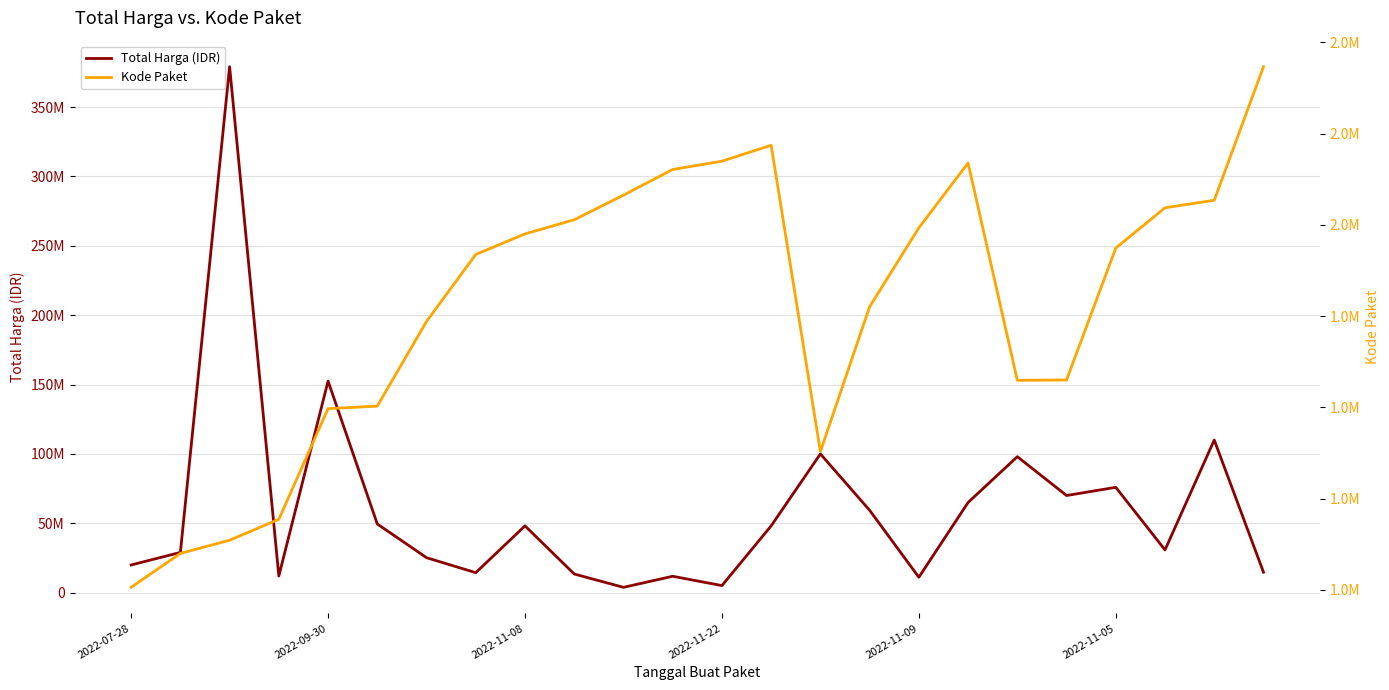

How many interior local valleys does the Total Harga (IDR) series have?

7